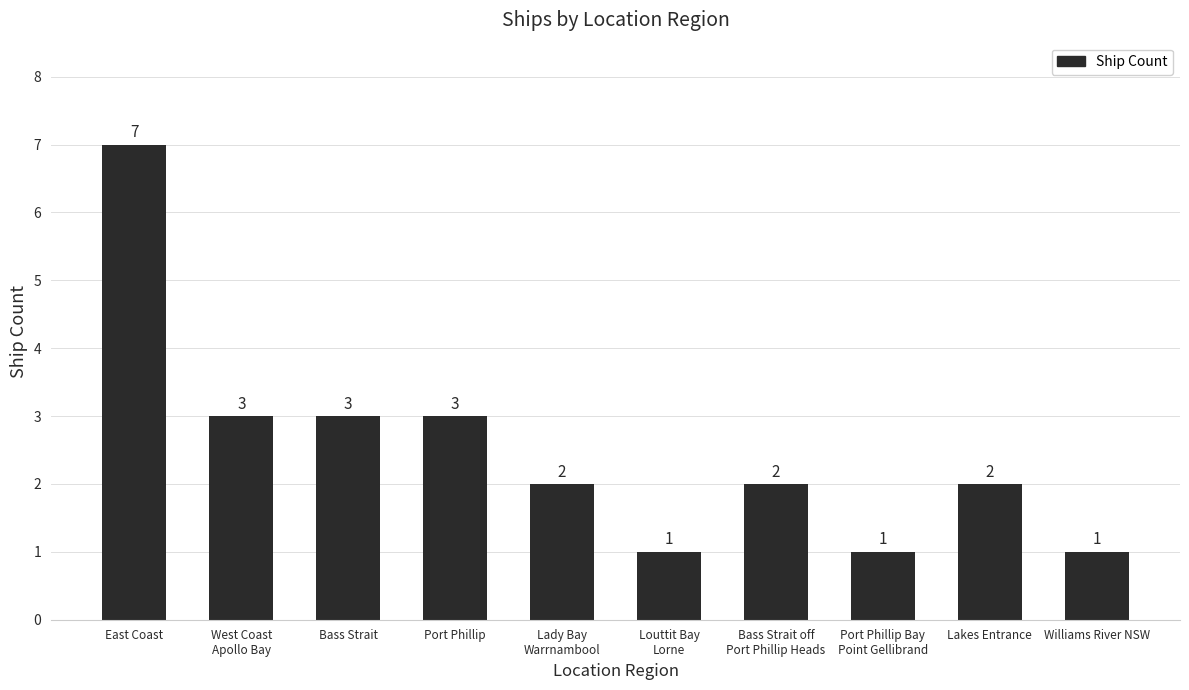

How many data points are less than 2?

3